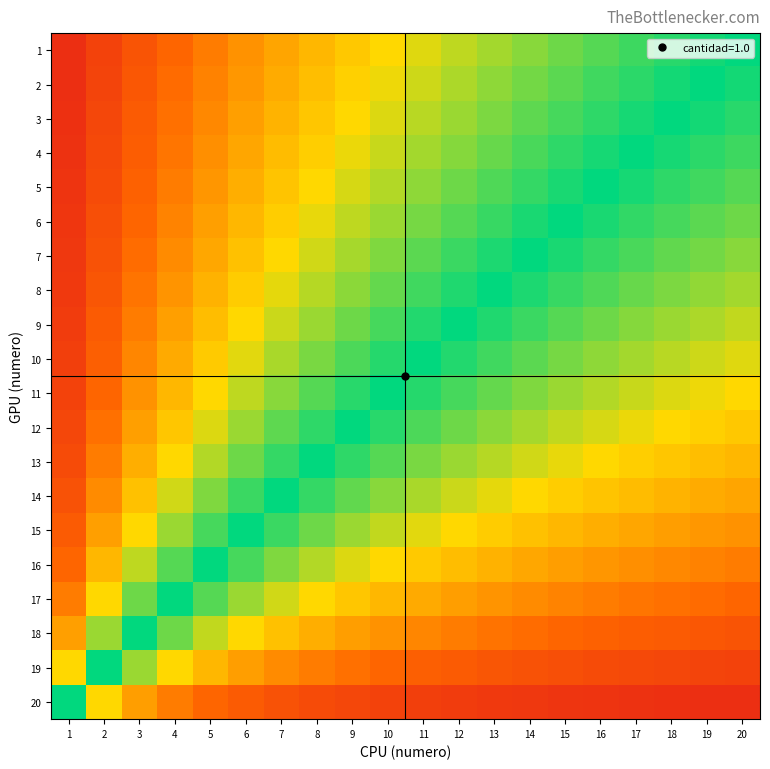

What is the total value across all series at 7?

10.9